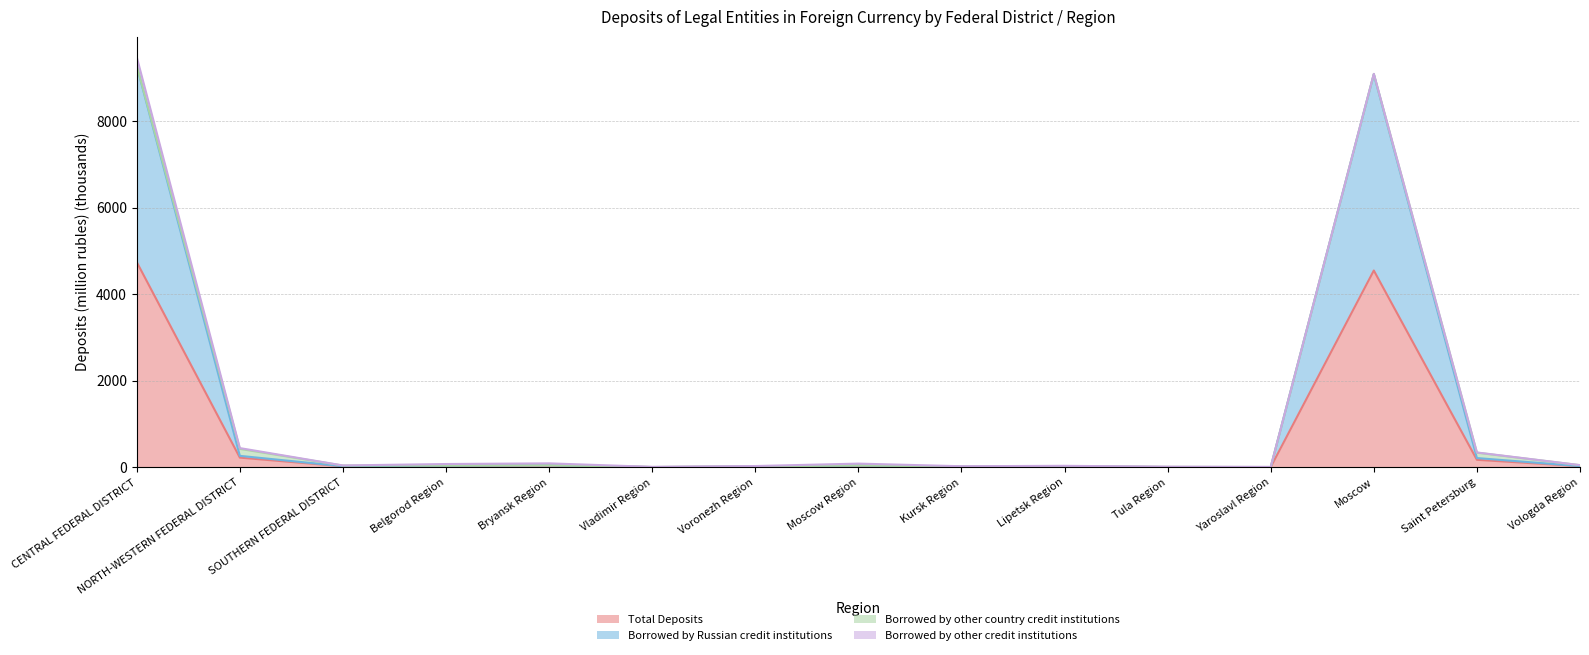

Which category has the lowest value across all series?

Yaroslavl Region